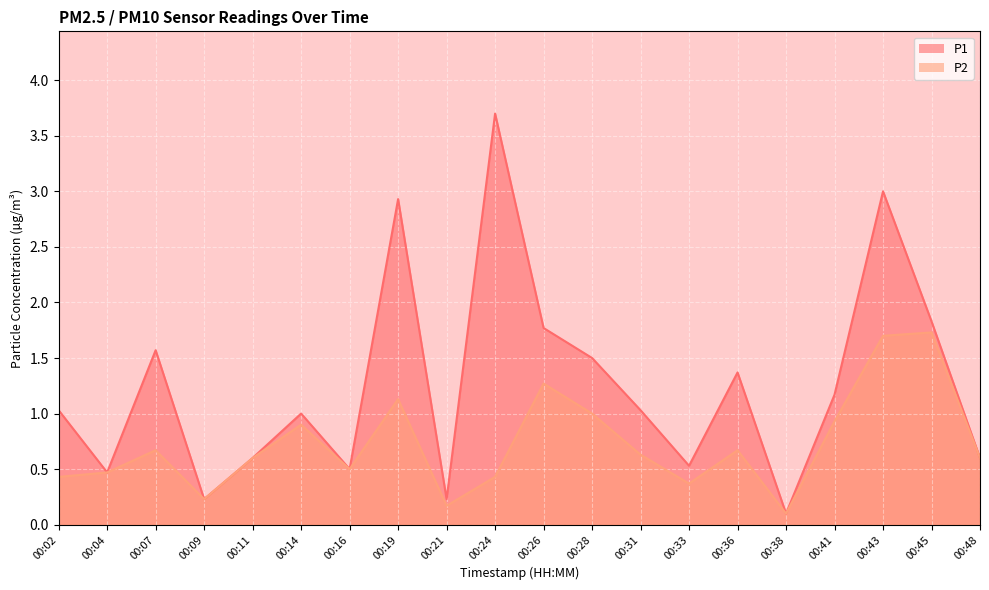

What is the difference between the maximum and minimum values in the P1 series?

3.6